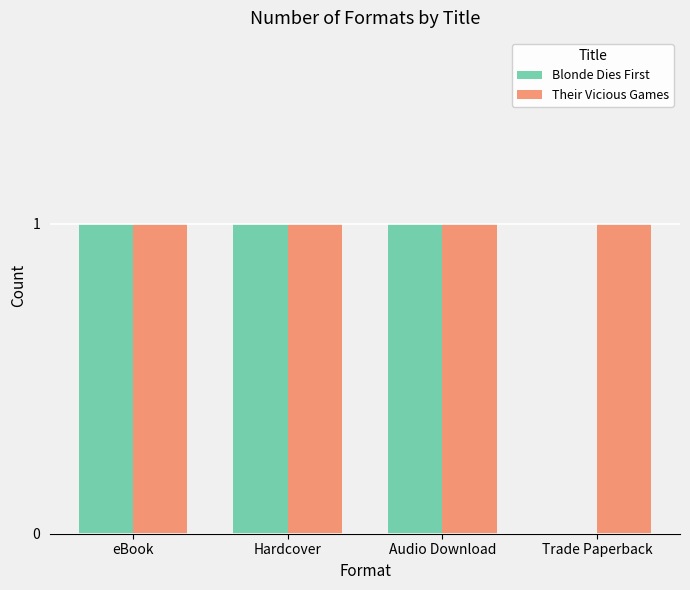

Which series has the largest total across all categories?

Their Vicious Games